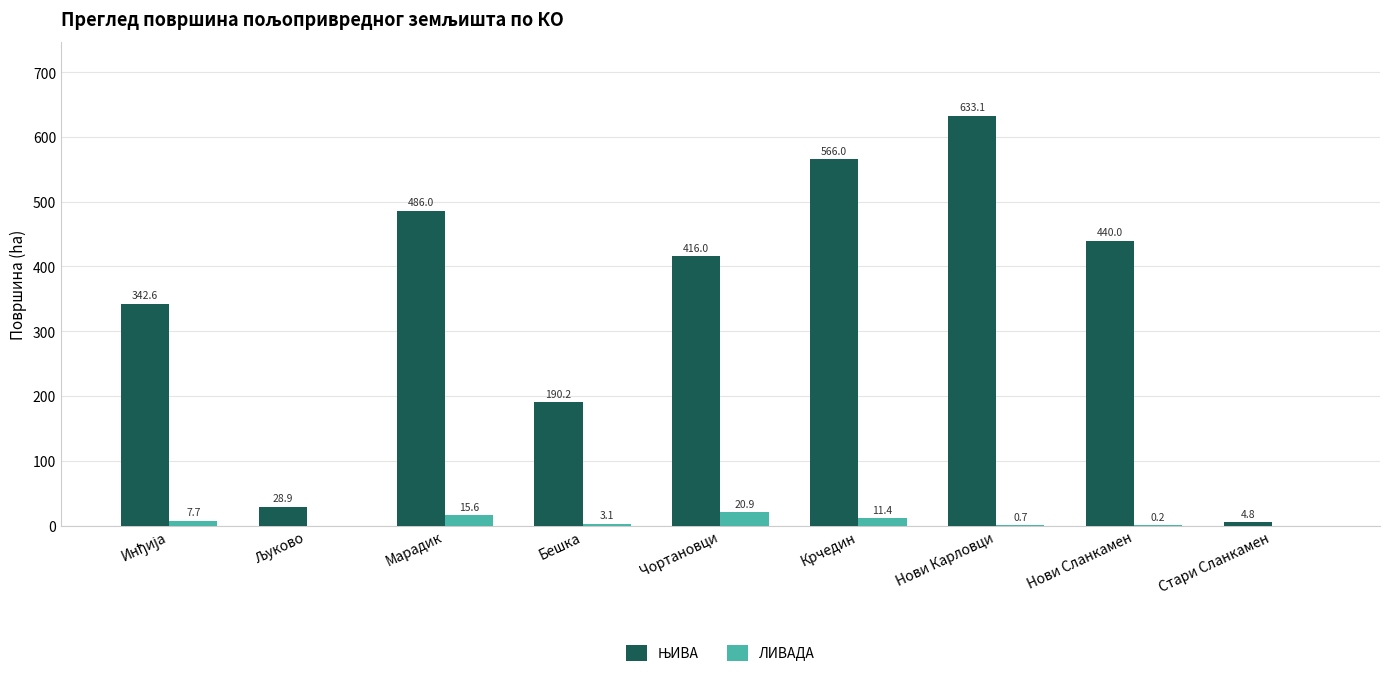

What is the total value across all series at Крчедин?

577.4